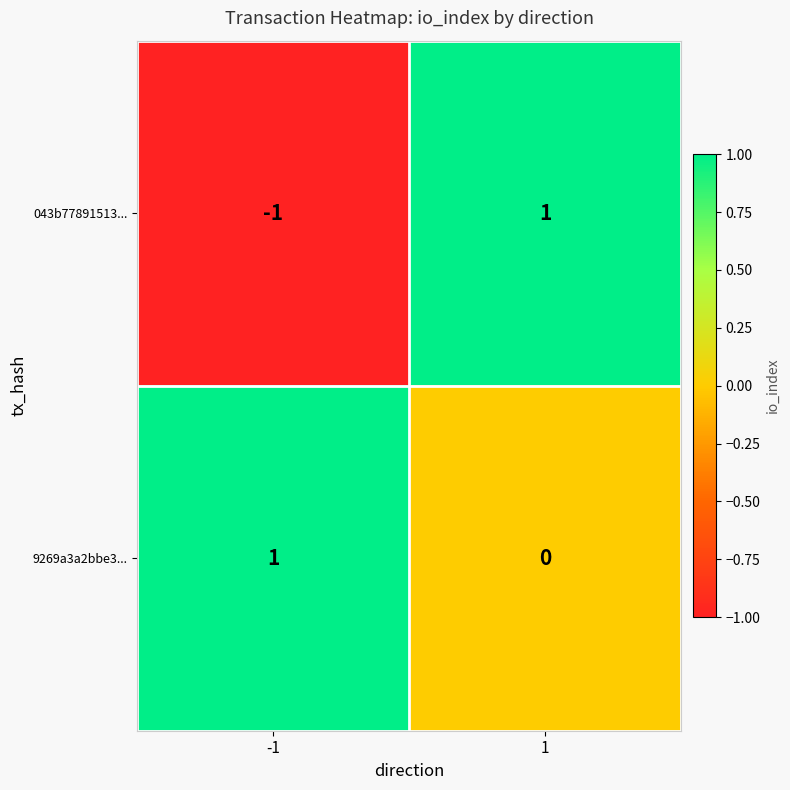

Which series has the largest total across all categories?

9269a3a2bbe3...